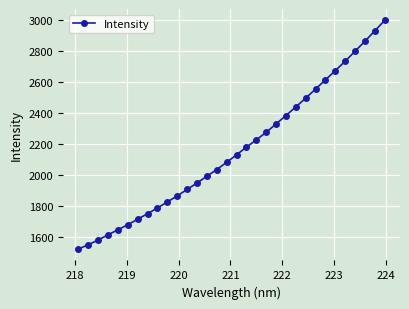

How many distinct data groups are displayed?

1